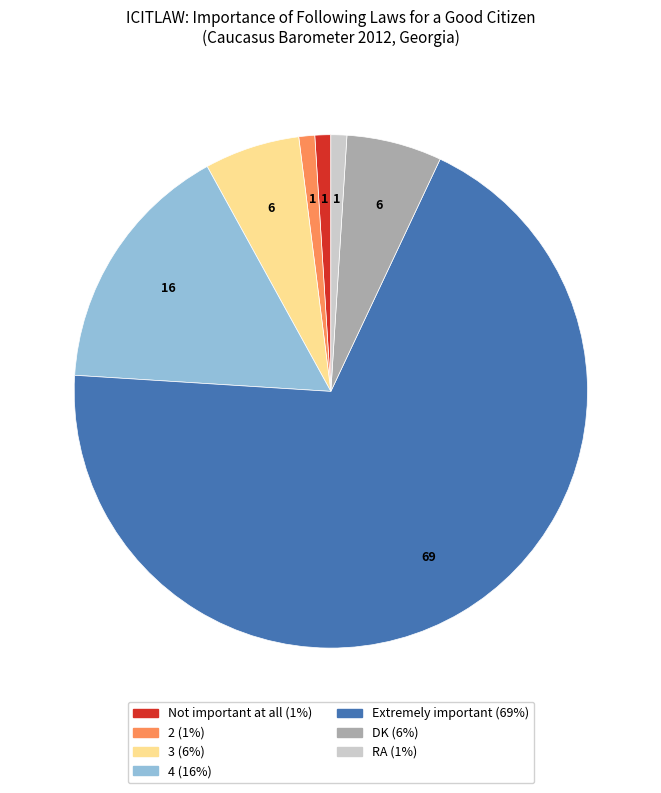

How many segments does this pie chart have?

7